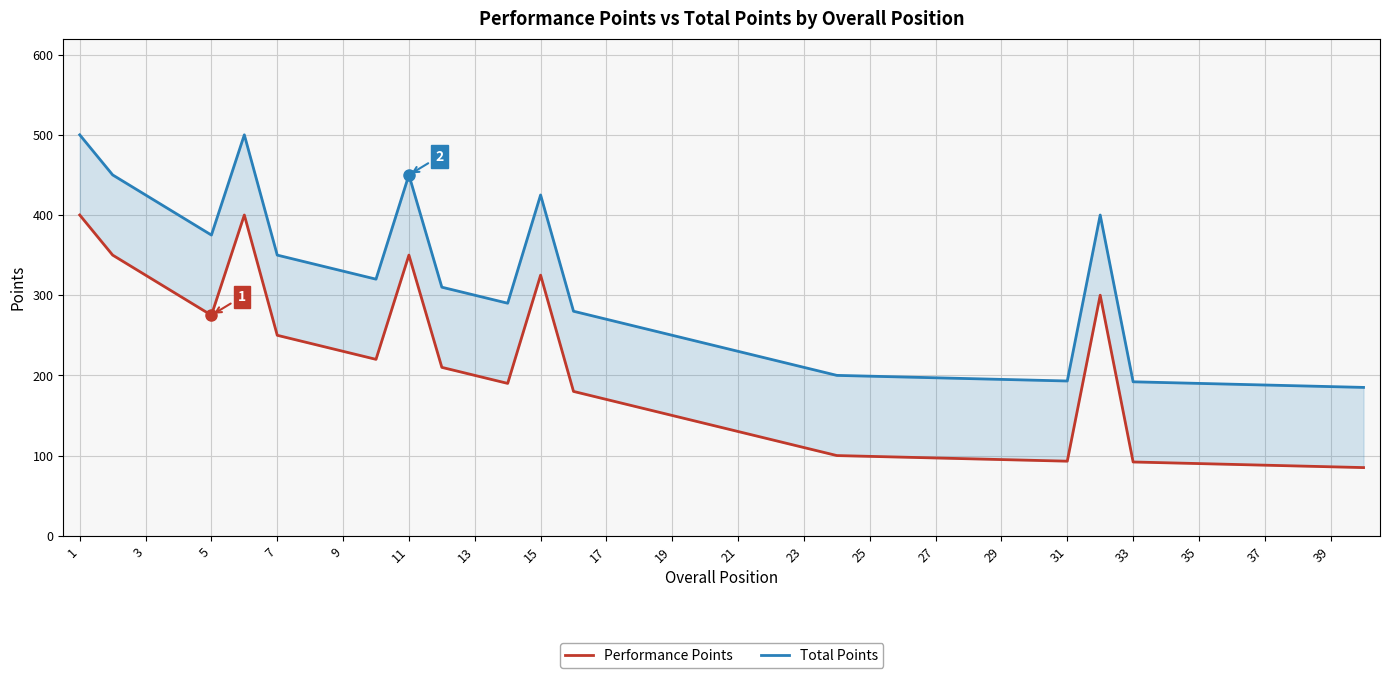

The Performance Points series shows 97 at 27. True or false?

True